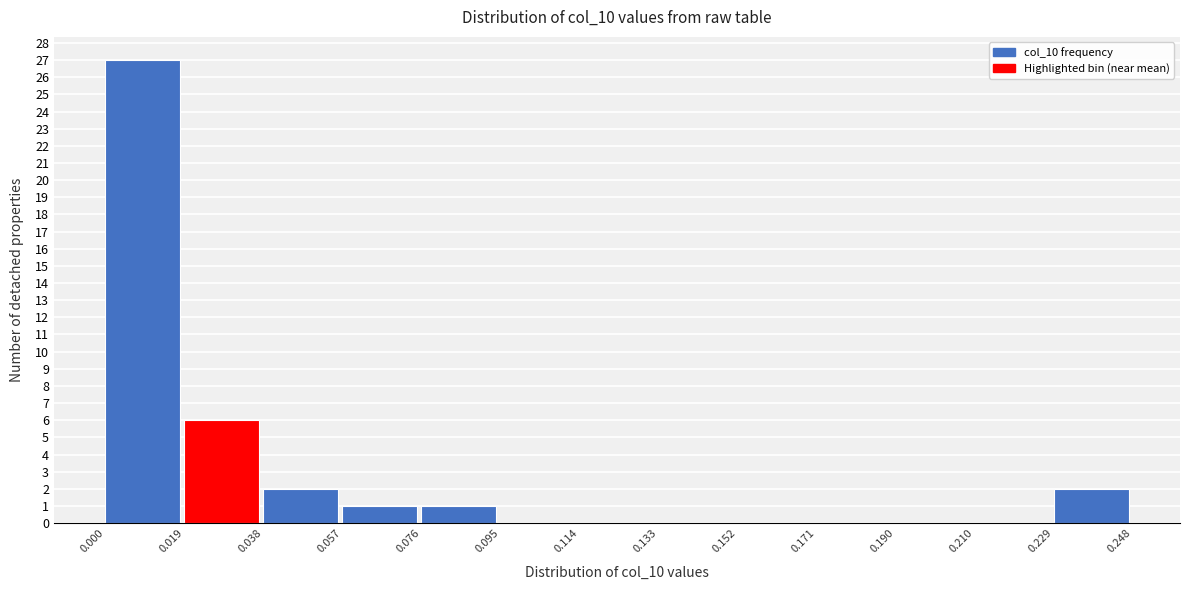

What is the height of the bar covering 0.038 to 0.057 on the x-axis? The values are not printed on the chart, so give them approximately, as read against the axis.

2